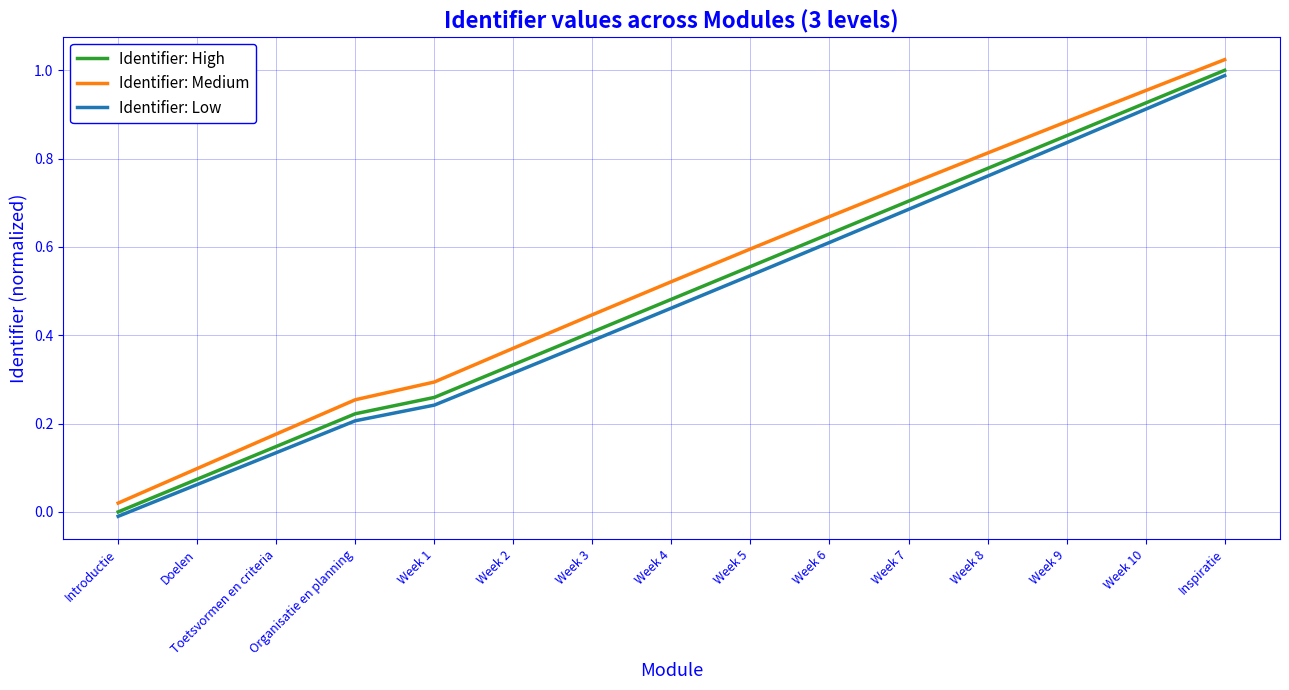

Which label corresponds to the smallest value in the chart?

Introductie